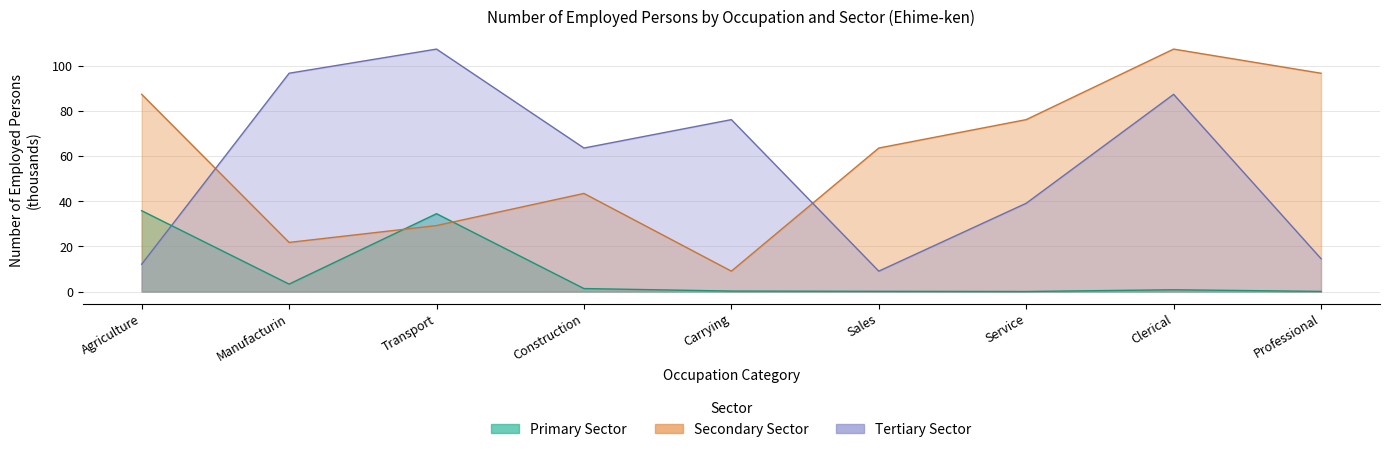

How many data points in Secondary are less than 63?

4